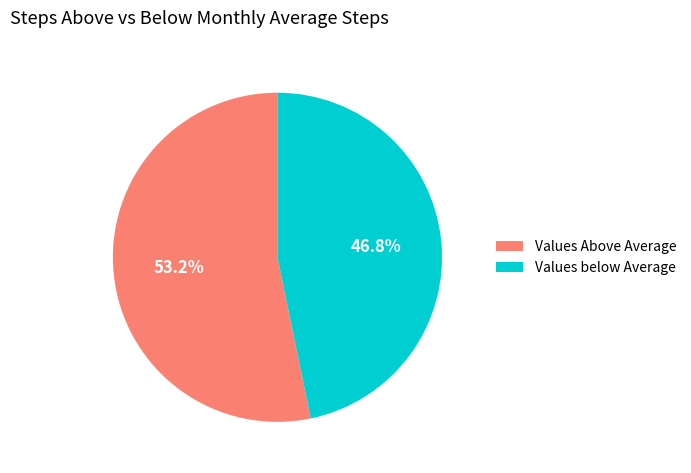

Does any single category account for the majority?

Yes